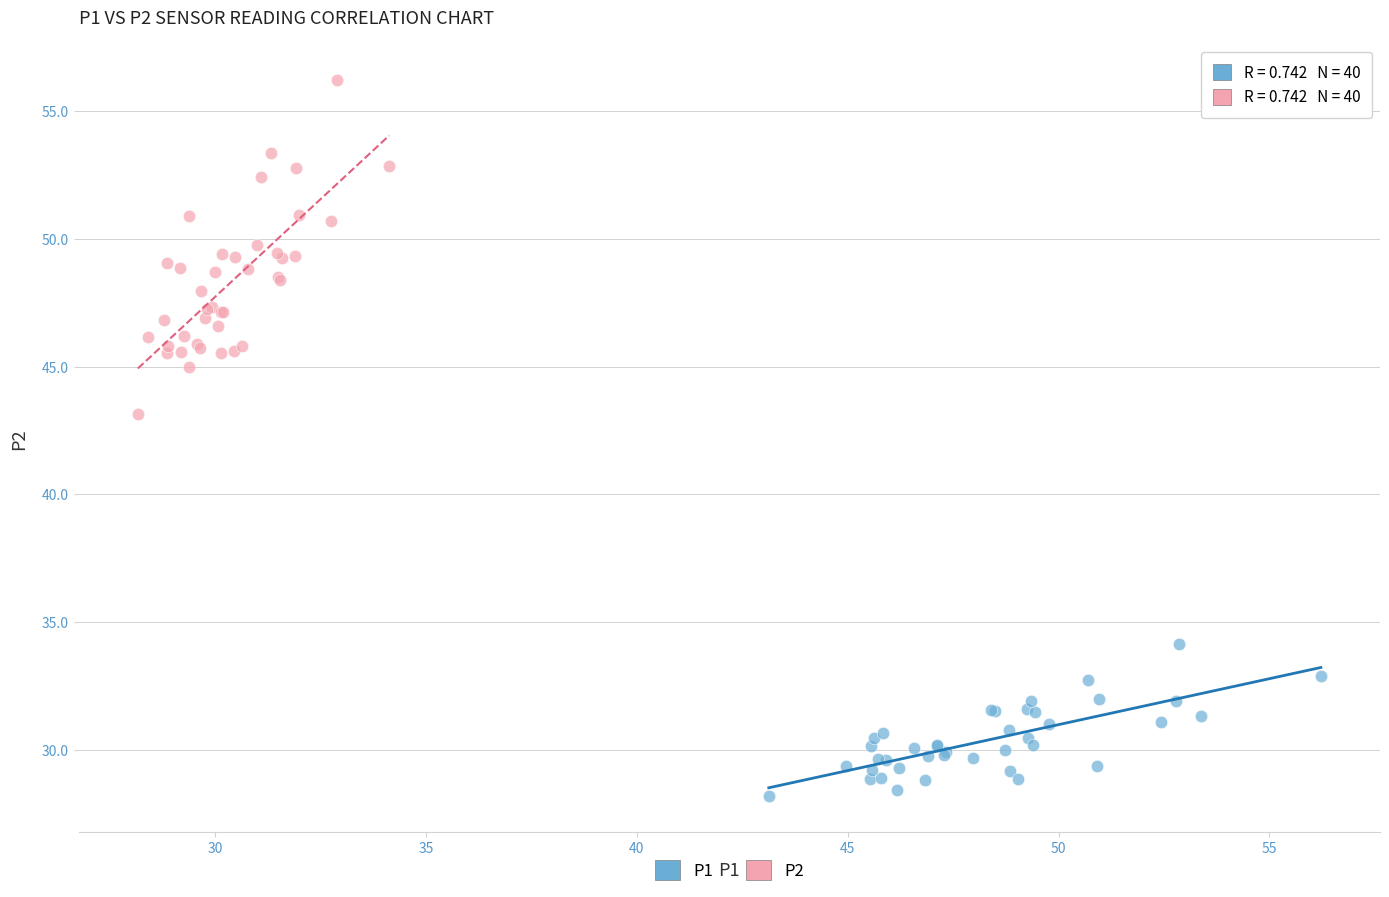

What are all the series names shown in the legend?

P1, P2